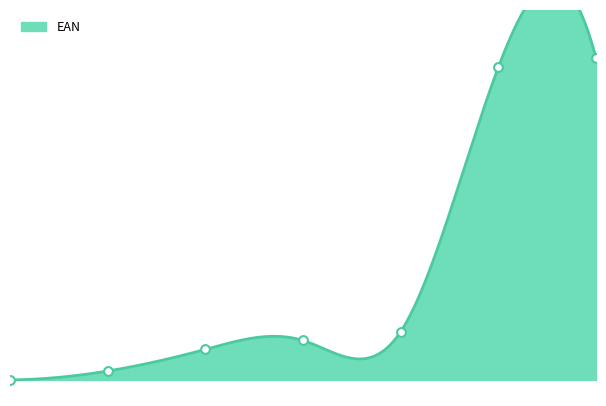

What is the ratio of the value at 4 to the value at 6?

0.2